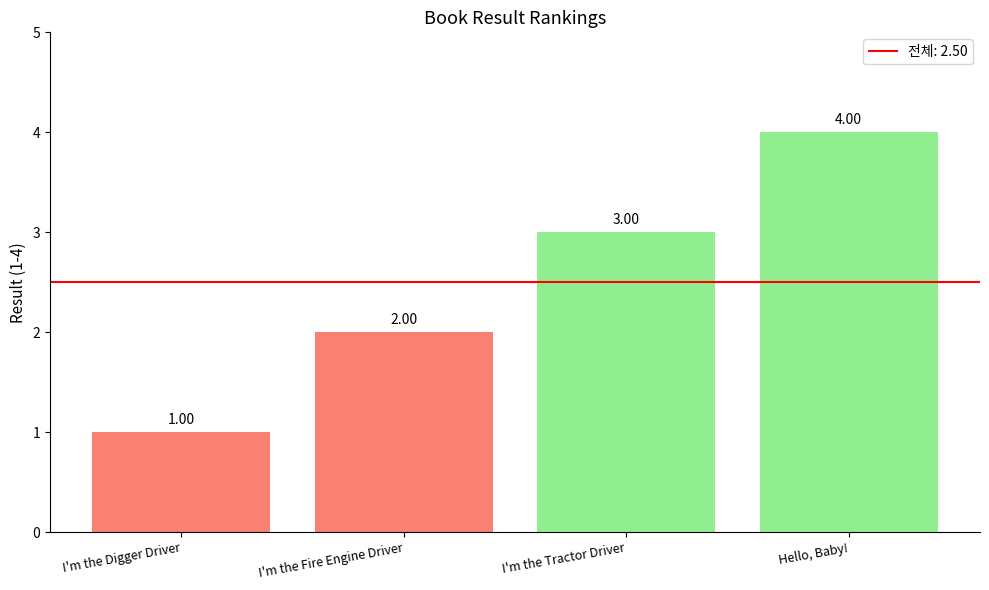

Rank the categories by value from lowest to highest.

I'm the Digger Driver, I'm the Fire Engine Driver, I'm the Tractor Driver, Hello, Baby!